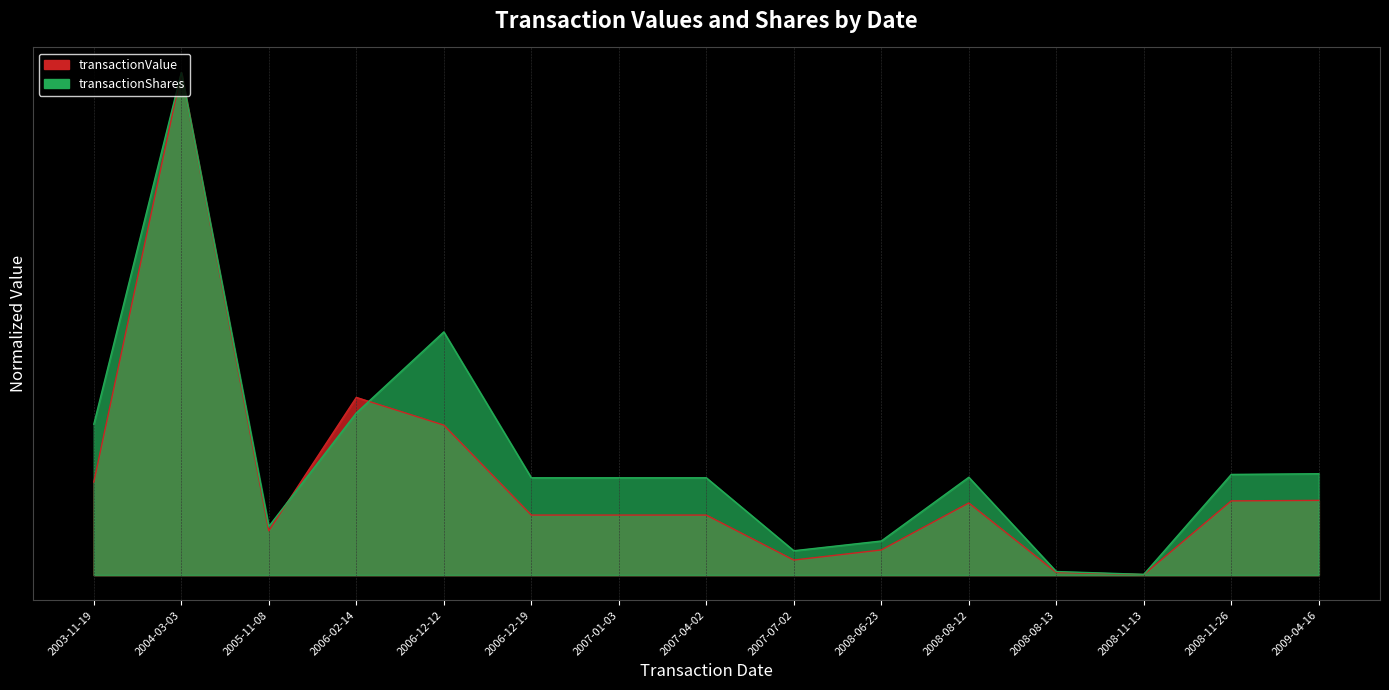

What is the label of the 10th point from the right?

2006-12-19